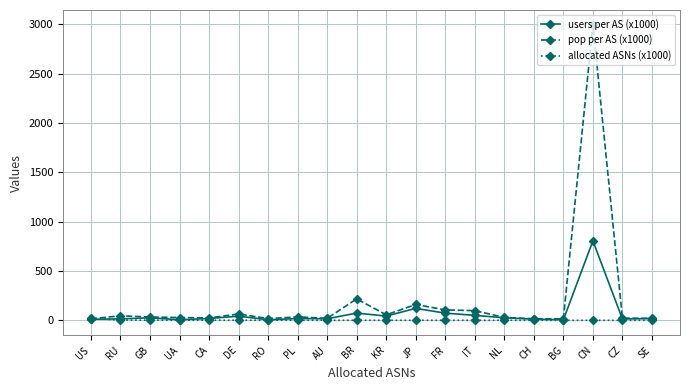

Which series changed the most between US and JP?

pop per AS (x1000)